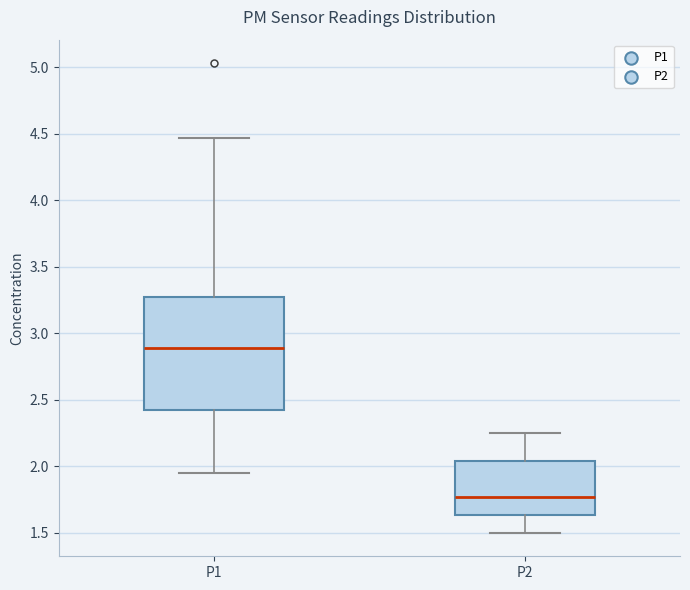

Which box has the lowest median line?

P2